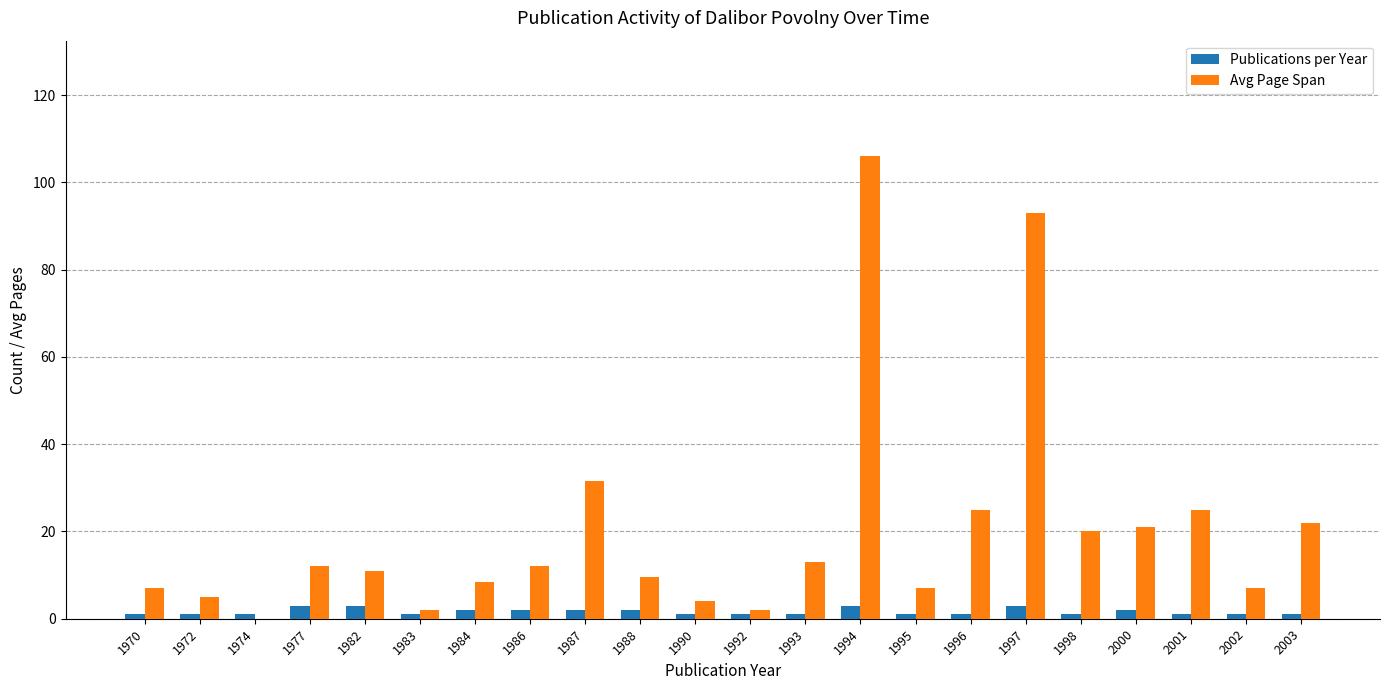

The Publications per Year series shows 2.0 at 1984. True or false?

True